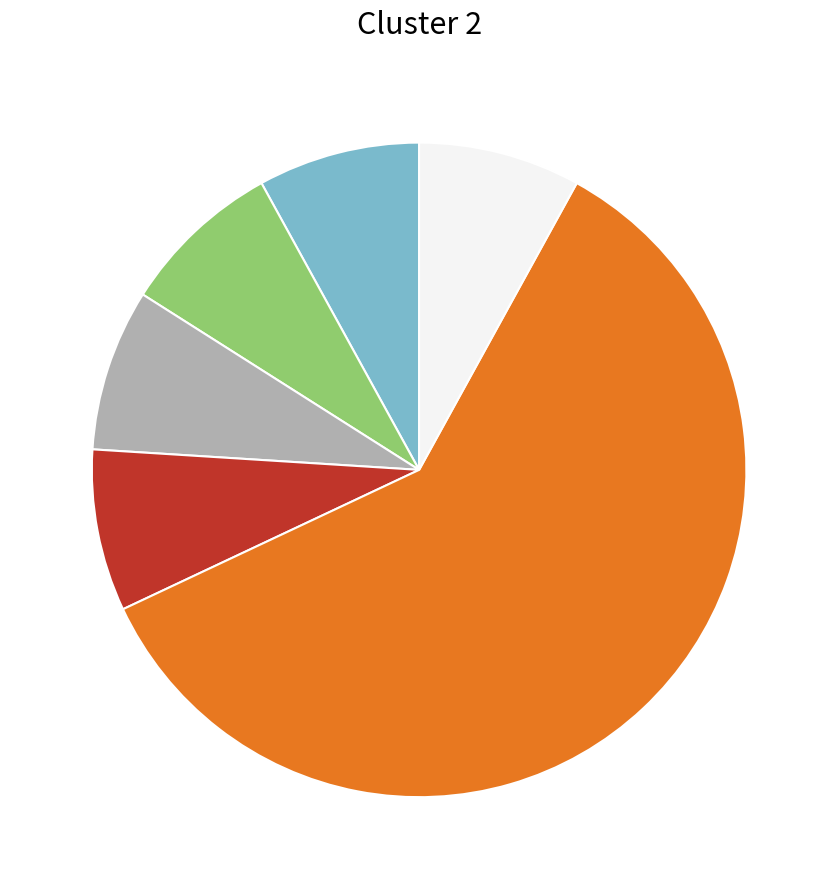

Is there a majority slice in this chart?

Yes